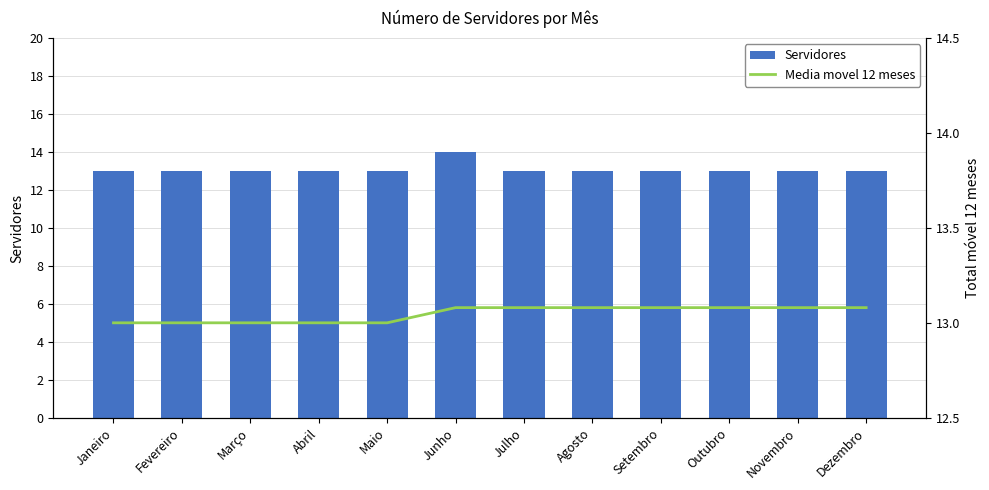

Is the value of Servidores at Dezembro greater than the value of Media movel 12 meses at Março?

No